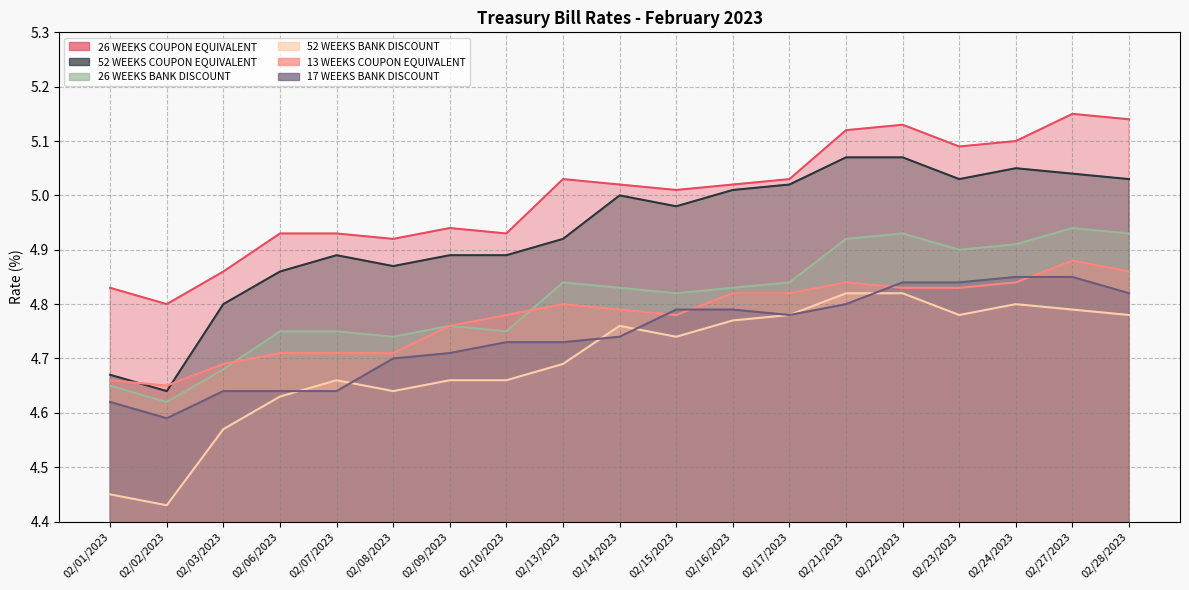

Rank the categories by 13 WEEKS COUPON EQUIVALENT value from lowest to highest.

02/02/2023, 02/01/2023, 02/03/2023, 02/06/2023, 02/07/2023, 02/08/2023, 02/09/2023, 02/10/2023, 02/15/2023, 02/14/2023, 02/13/2023, 02/16/2023, 02/17/2023, 02/22/2023, 02/23/2023, 02/21/2023, 02/24/2023, 02/28/2023, 02/27/2023